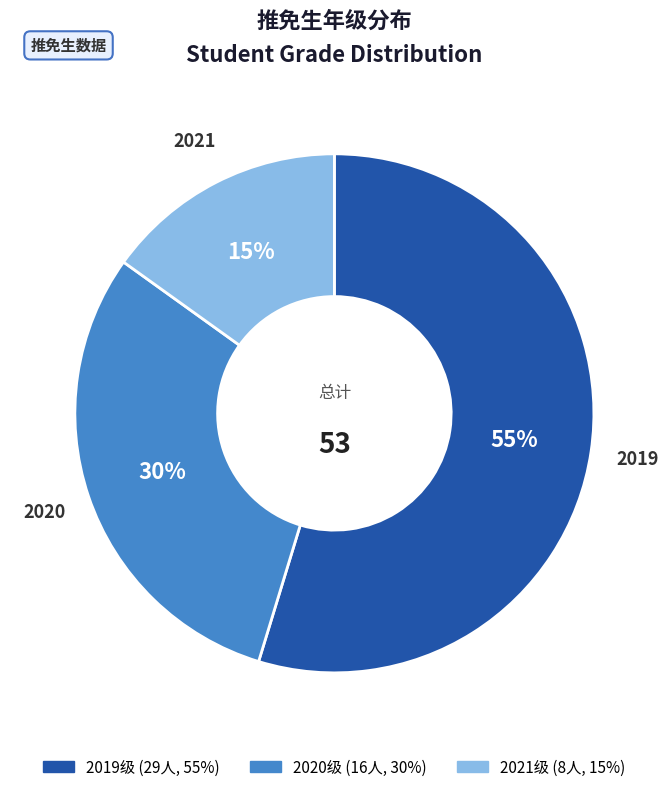

The 2019 slice represents 49% of the pie. True or false?

False